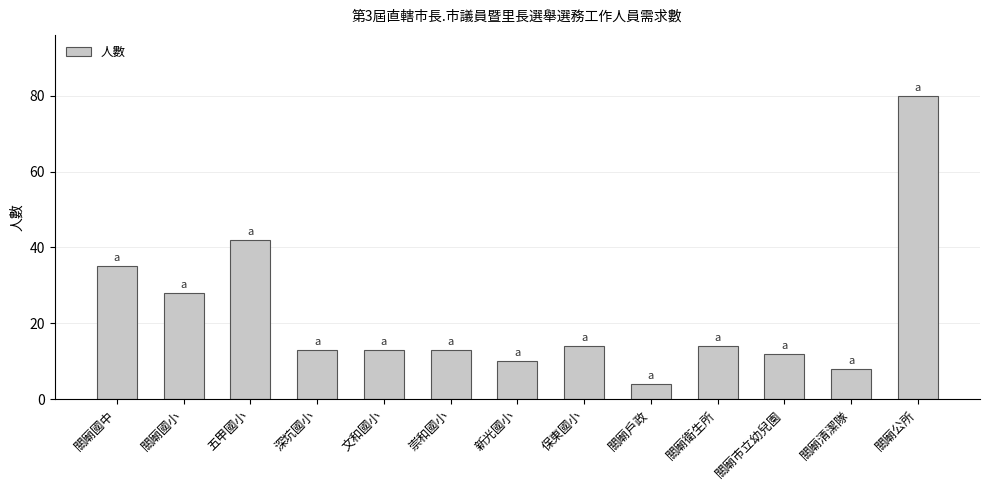

Which has a higher value, 文和國小 or 保東國小?

保東國小